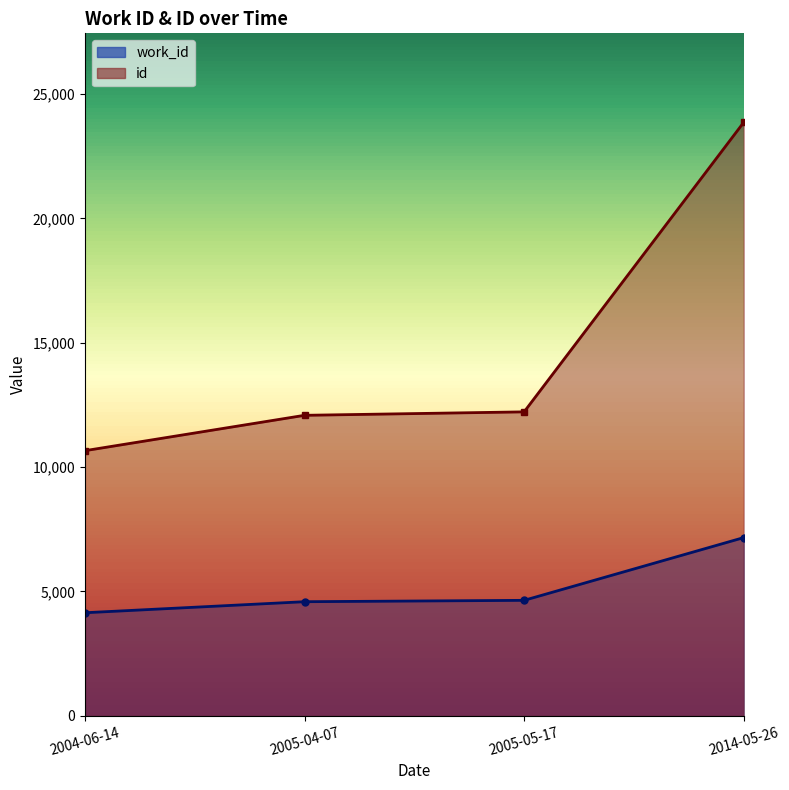

What is the label of the 2nd point from the left?

2005-04-07